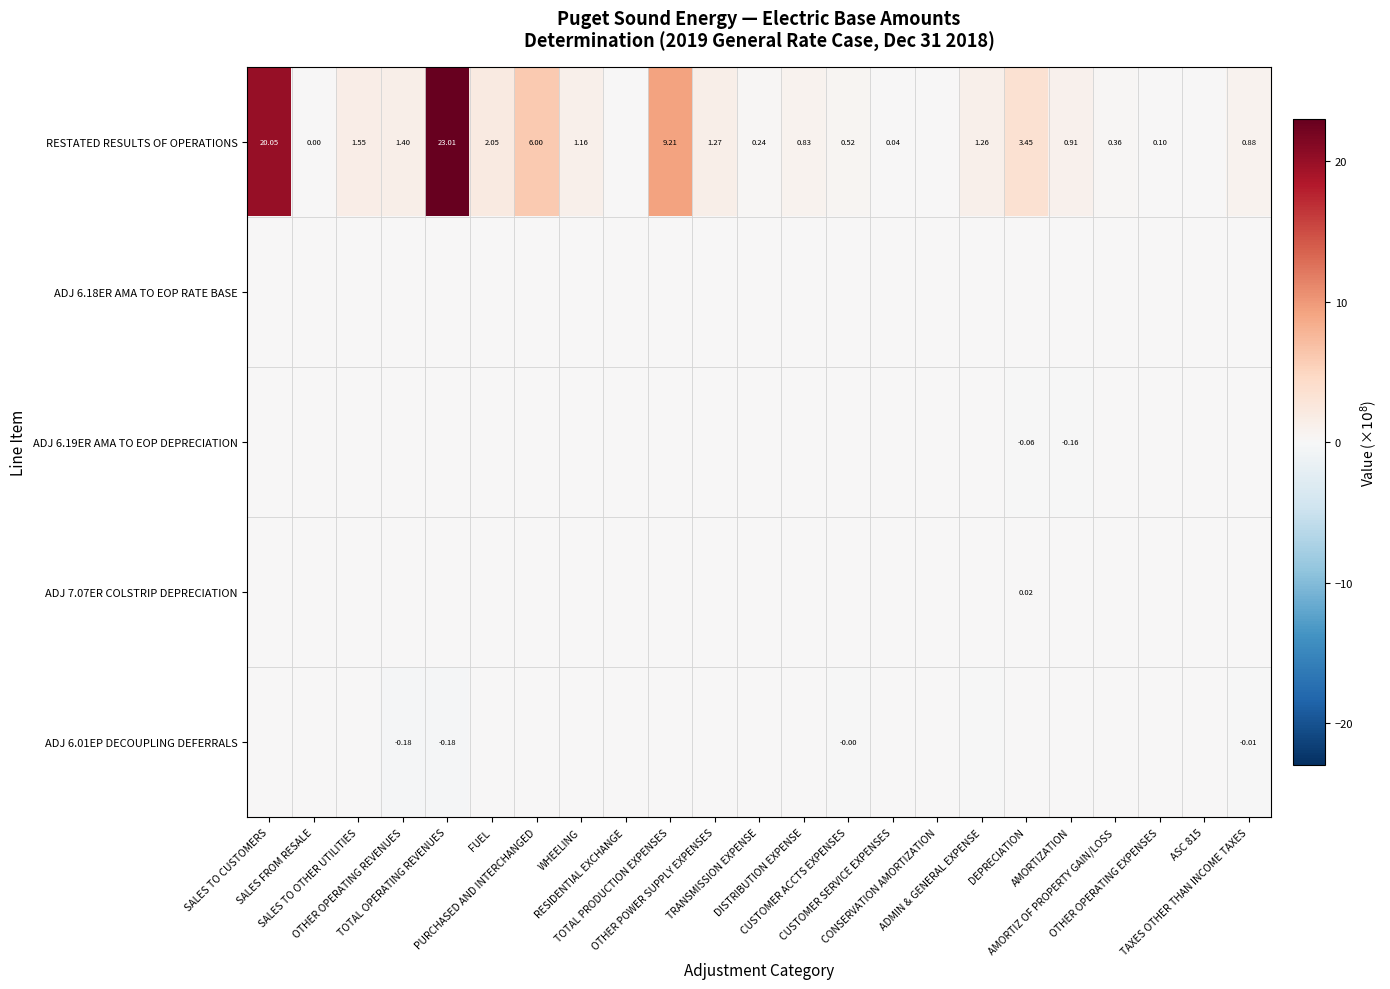

Which category has the lowest value across all series?

OTHER OPERATING REVENUES